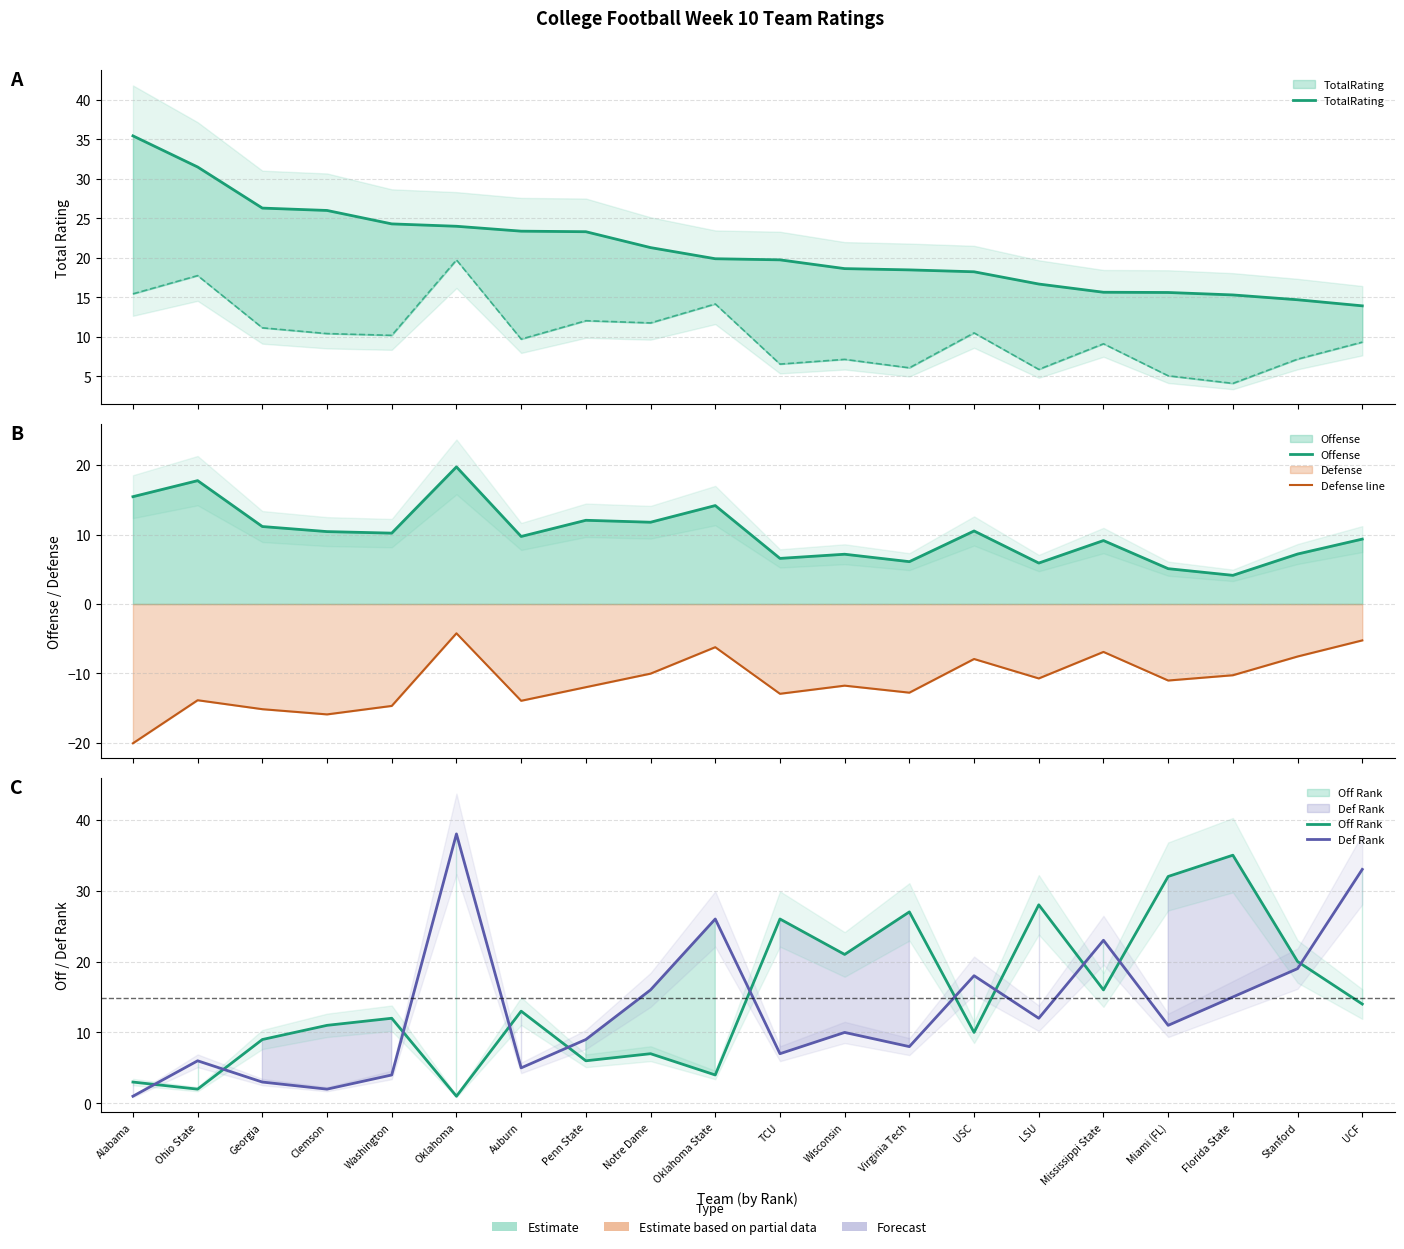

What are all the series names shown in the legend?

TotalRating, Offense, Defense line, Off Rank, Def Rank